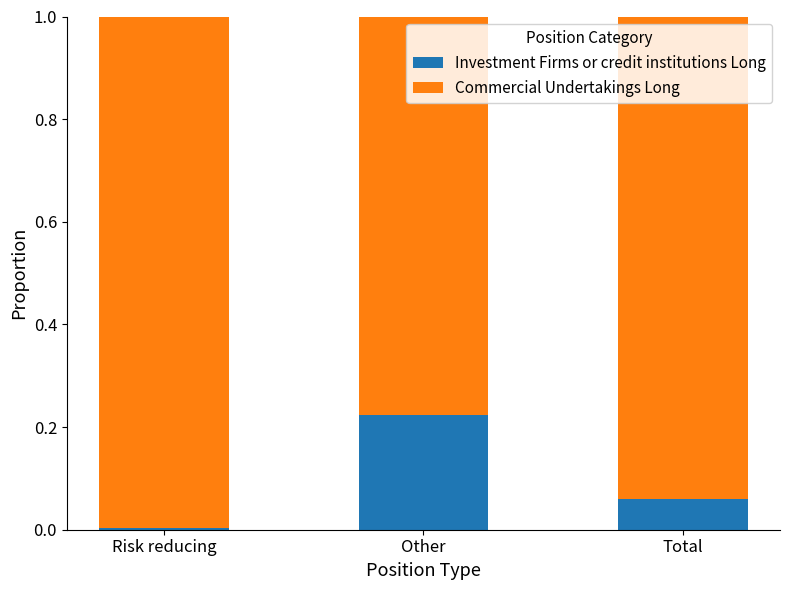

What is the total value across all series at Other?

1.0